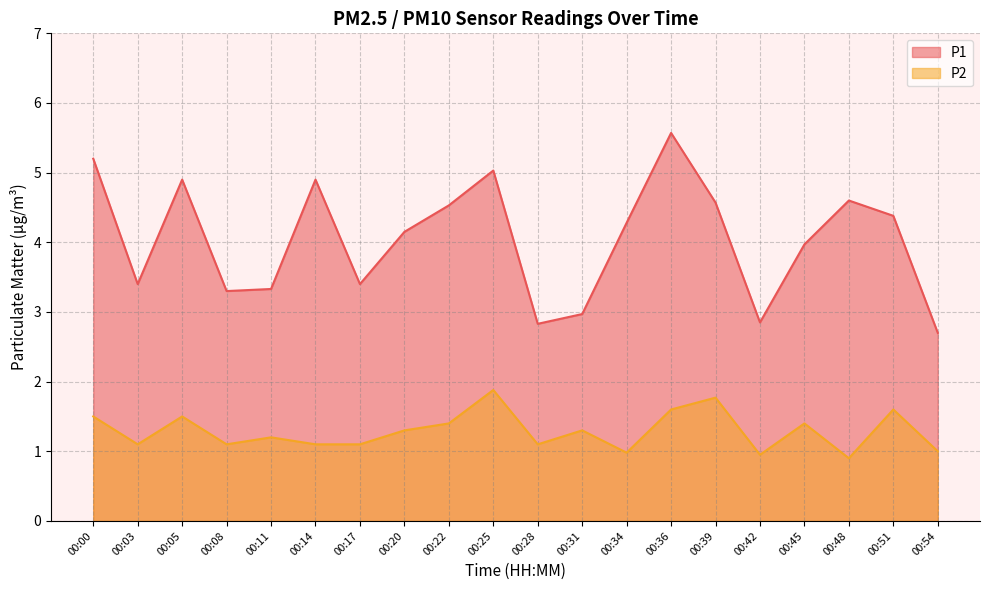

True or false: P2 and P1 cross at least once.

False